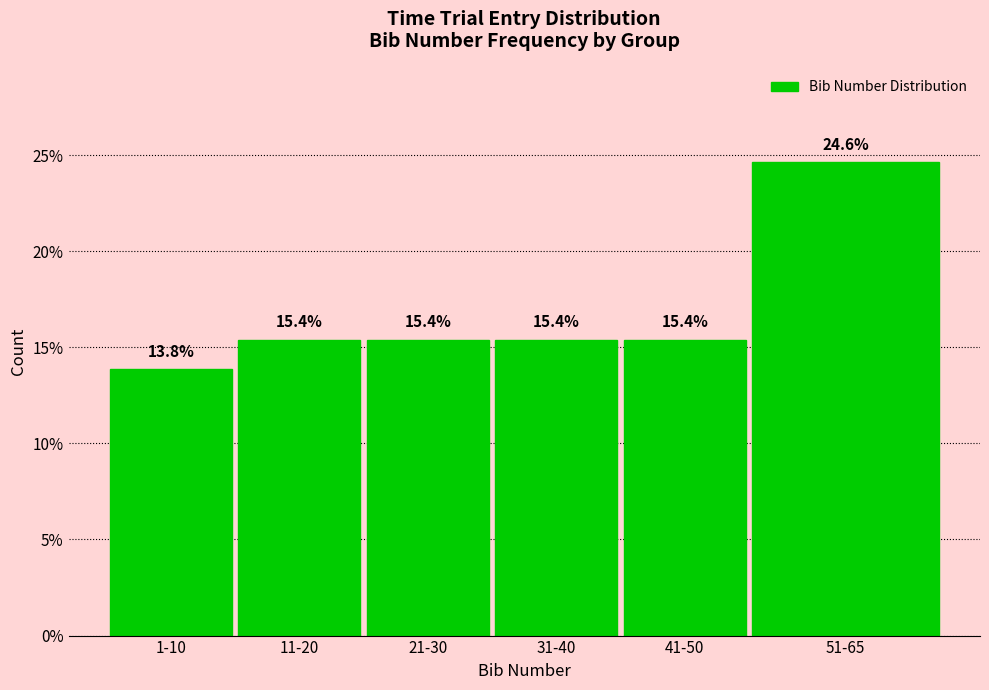

Reading right to left, transcribe all the data shown in this chart.

51-65=24.6	41-50=15.4	31-40=15.4	21-30=15.4	11-20=15.4	1-10=13.8